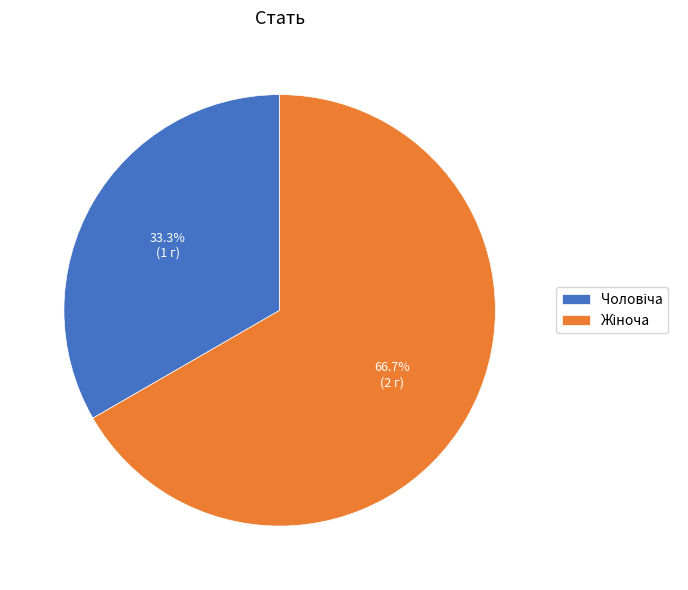

Is there a majority slice in this chart?

Yes